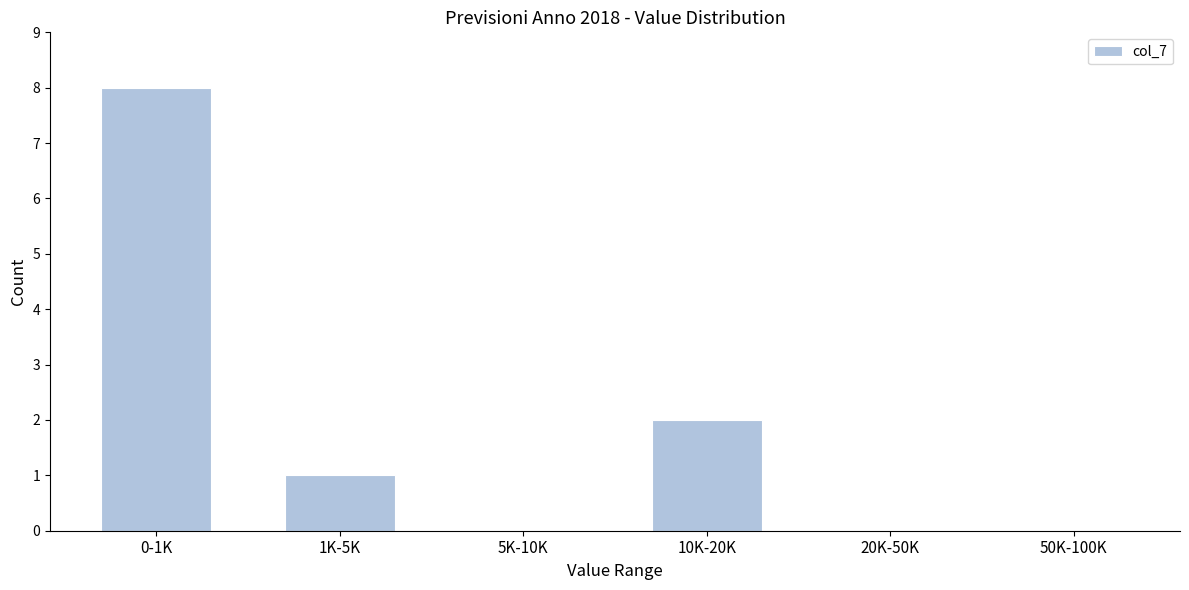

Reading right to left, list all the values displayed in this chart.

50K-100K=0	20K-50K=0	10K-20K=2	5K-10K=0	1K-5K=1	0-1K=8